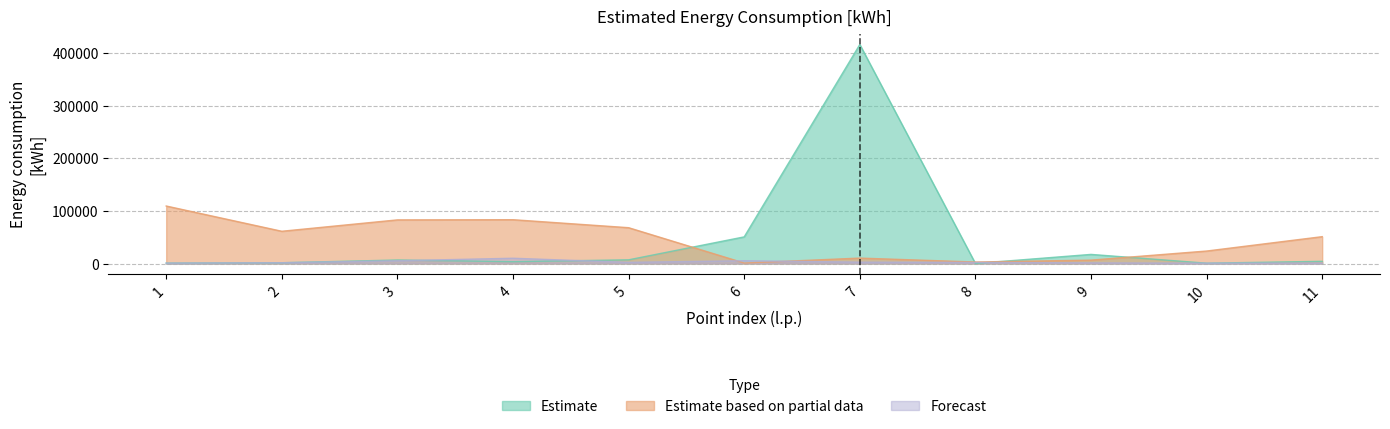

Rank the categories by Forecast value from highest to lowest.

4, 6, 3, 7, 5, 8, 2, 9, 11, 1, 10